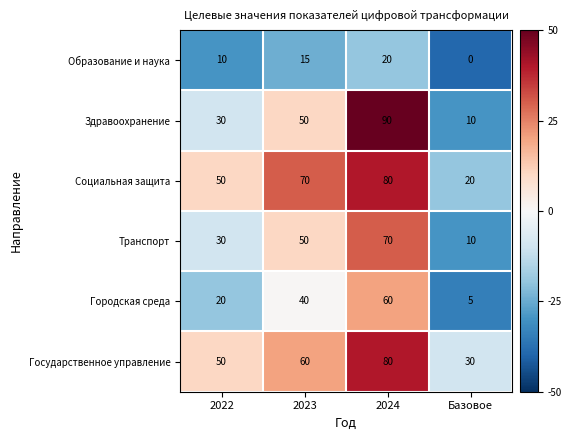

At which category is the sum across all series the highest?

2024